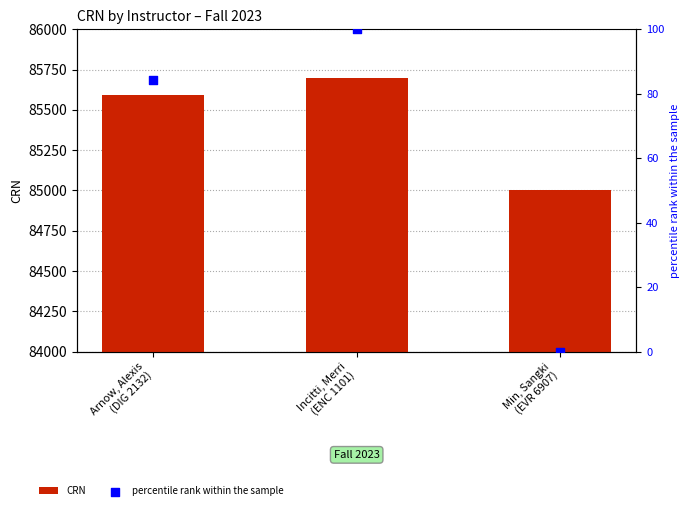

Which series reaches the maximum Y coordinate?

CRN